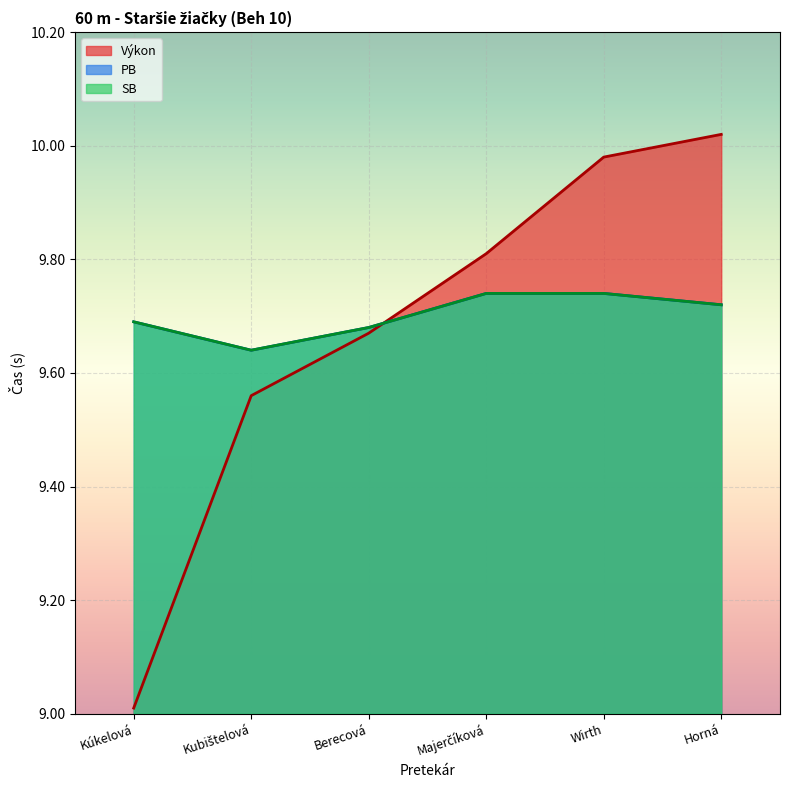

True or false: SB and PB intersect in this chart.

False